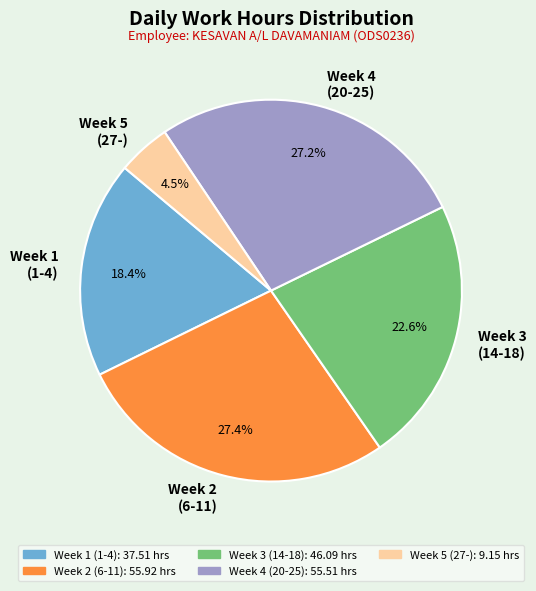

Which category has the smallest portion of the pie?

Week 5 (27-)